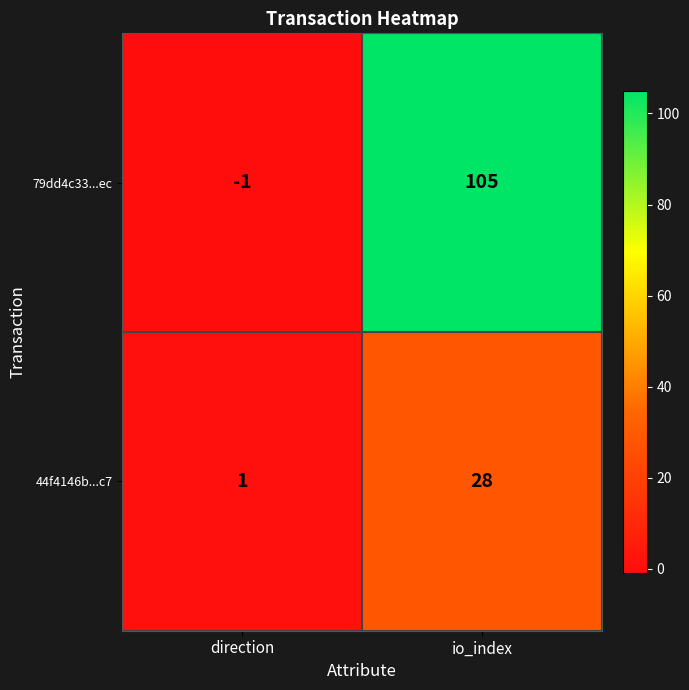

Between direction and io_index, which series saw the biggest shift?

79dd4c33...ec